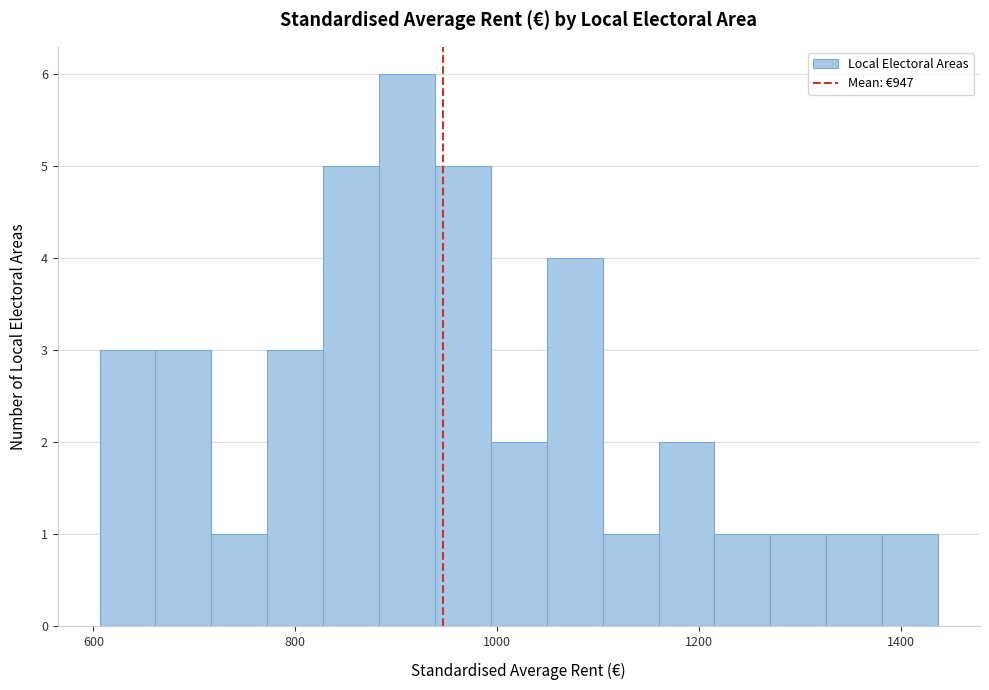

Read against the x-axis, roughly where is the centre of the tallest bar?

920